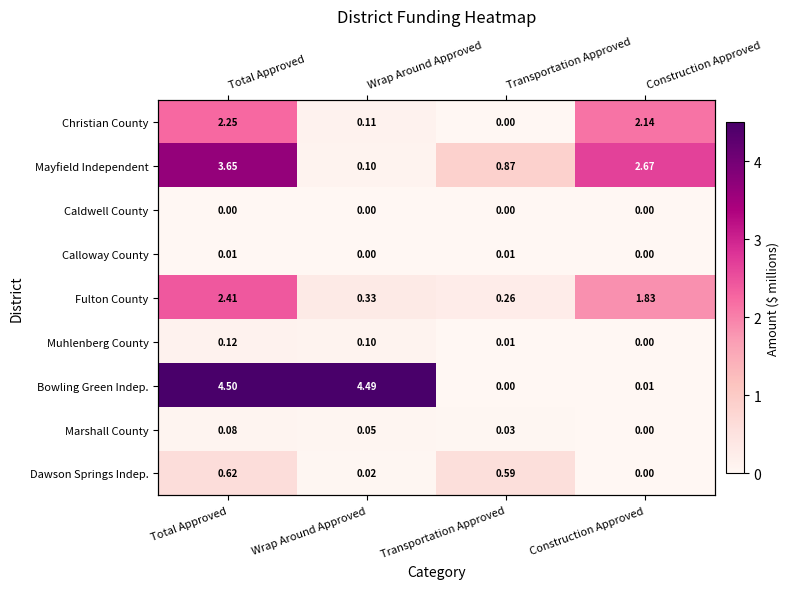

The value of Bowling Green Indep. at Wrap Around Approved is 4.5. True or false?

True